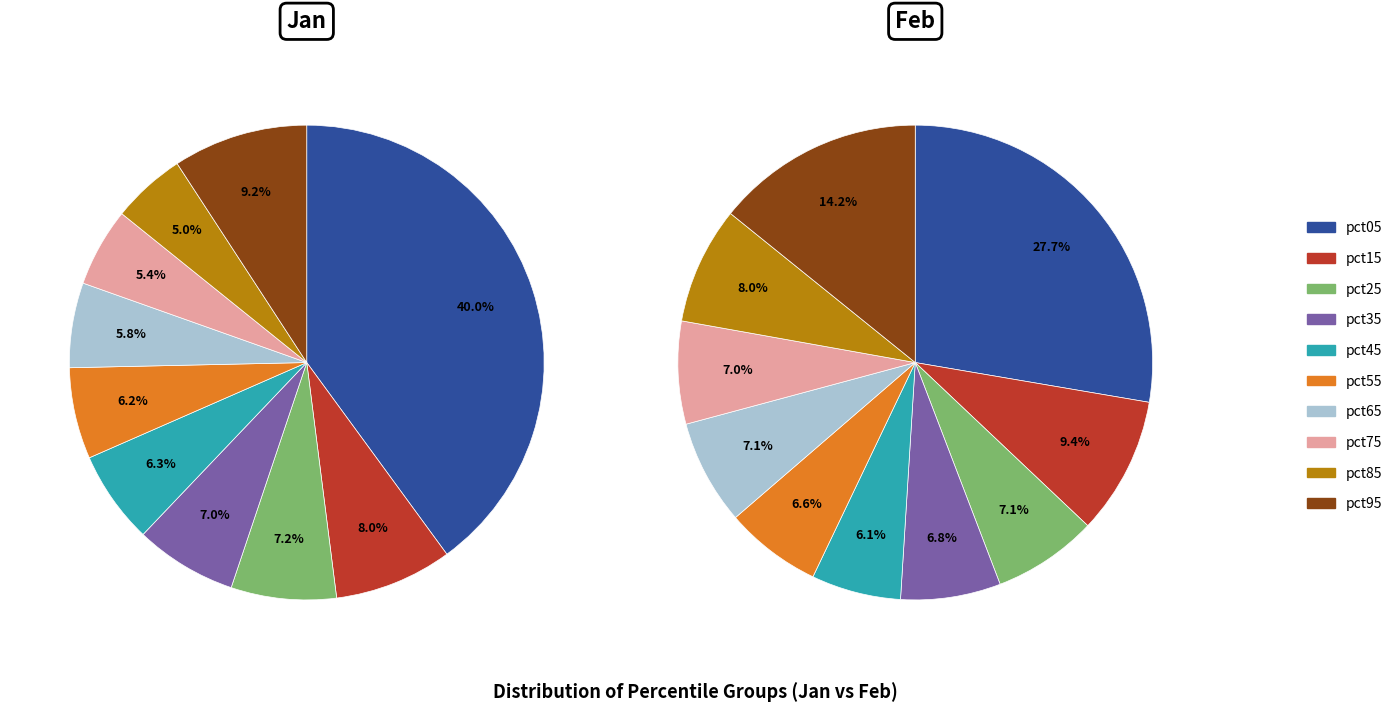

To the nearest percent, what is the average slice percentage?

10%